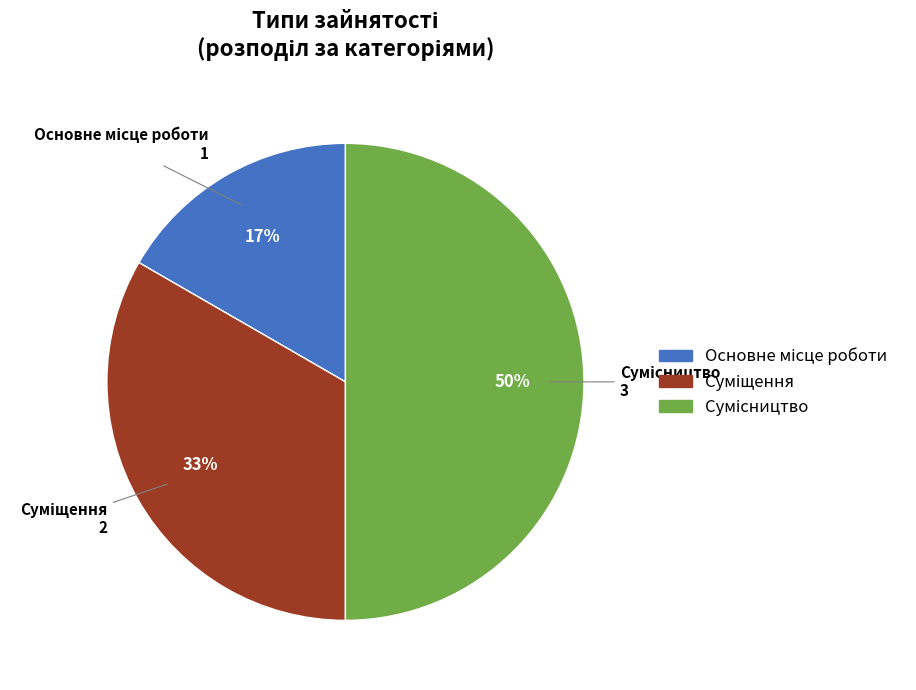

To the nearest percent, what is the average slice percentage?

33%